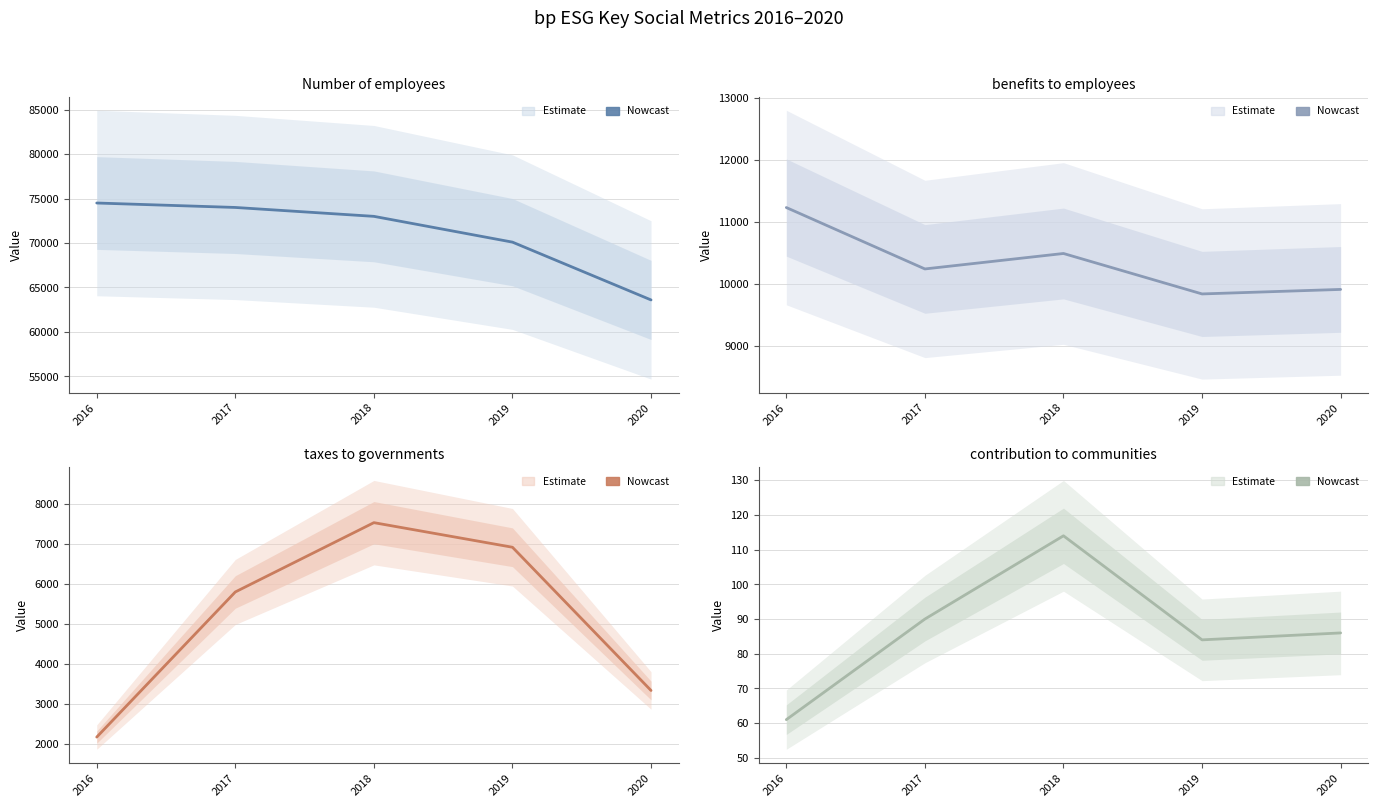

Is it true that Number of employees equals 63600 at 2020?

True